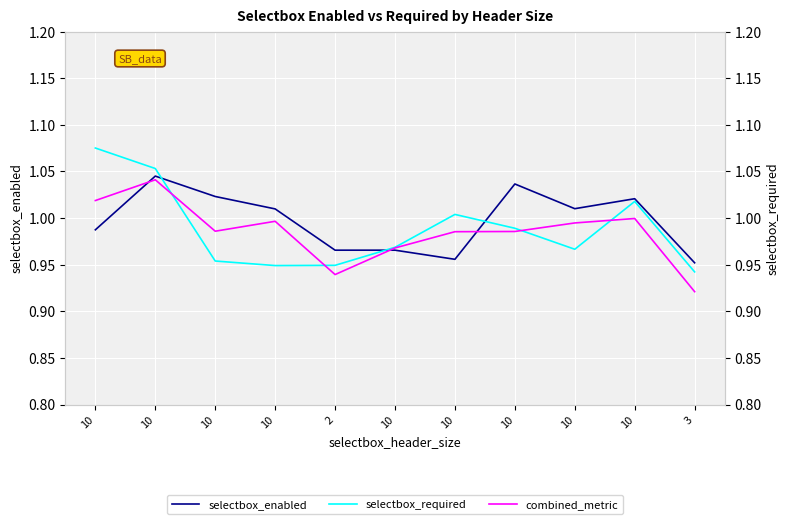

Reading left to right, transcribe all the data shown in this chart.

selectbox_enabled: 10=1.0	10=1.0	10=1.0	10=1.0	2=1.0	10=1.0	10=1.0	10=1.0	10=1.0	10=1.0	3=1.0
selectbox_required: 10=1.1	10=1.1	10=1.0	10=0.9	2=0.9	10=1.0	10=1.0	10=1.0	10=1.0	10=1.0	3=0.9
combined_metric: 10=1.0	10=1.0	10=1.0	10=1.0	2=0.9	10=1.0	10=1.0	10=1.0	10=1.0	10=1.0	3=0.9